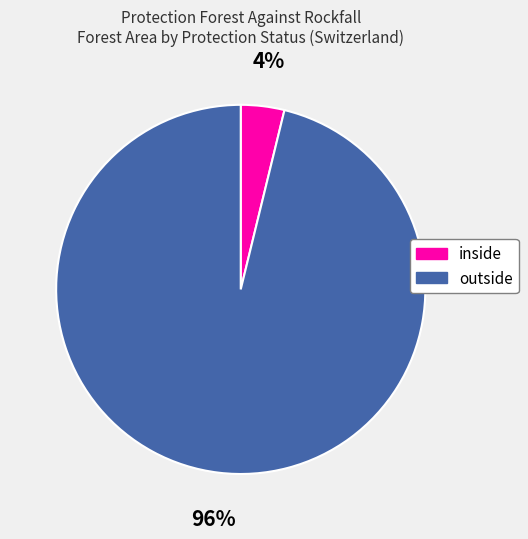

Is inside the majority of the pie?

No